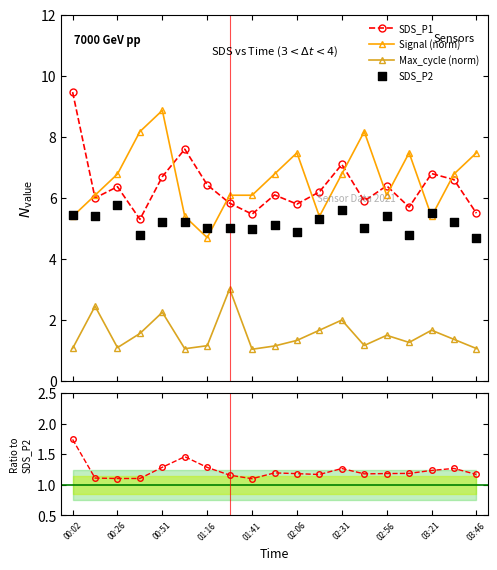

What is the lowest value of the SDS_P1 series?

5.3